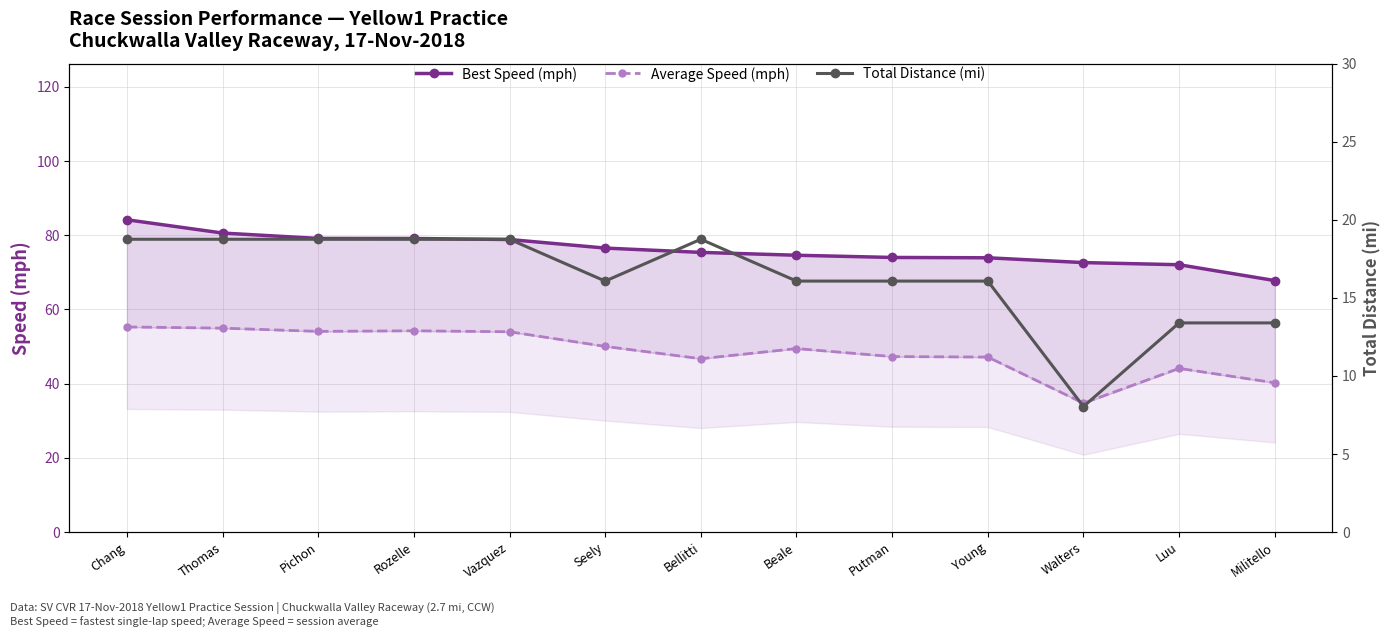

At how many categories does at least one series exceed 39?

13